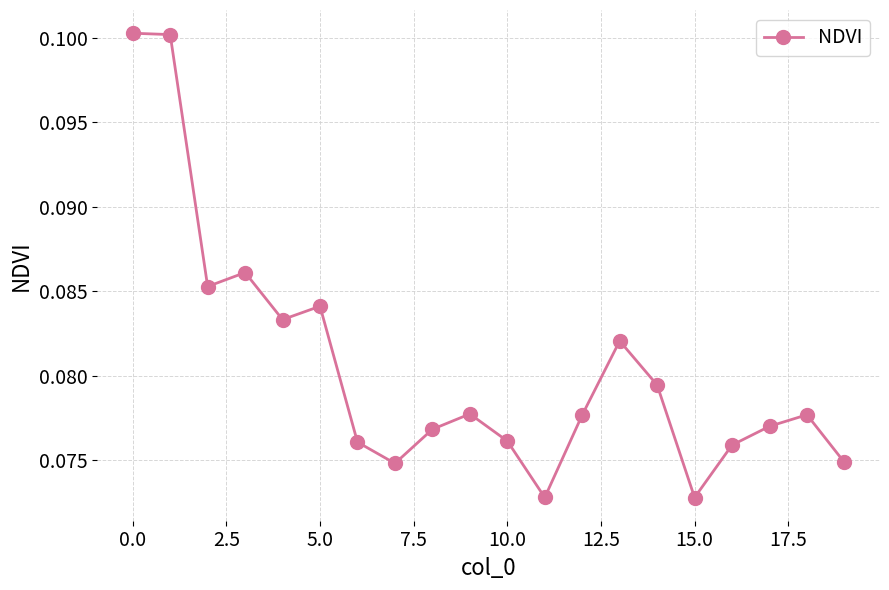

Count the values in the range 0 to 1.

20